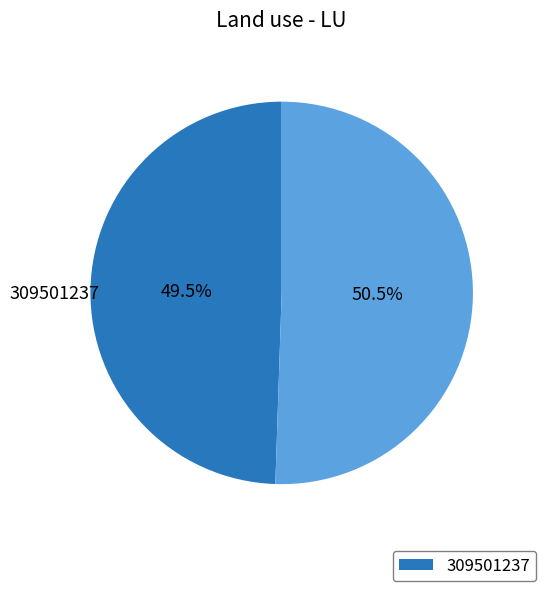

How many slices are in this pie chart?

2